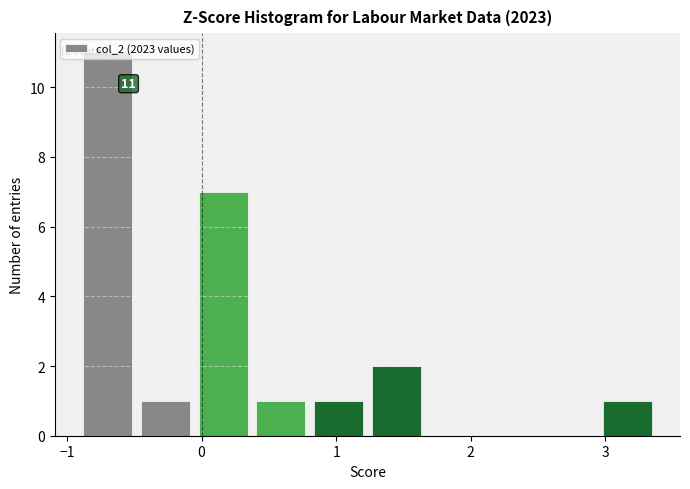

Over which range of the x-axis is the bar tallest?

-0.9 to -0.5